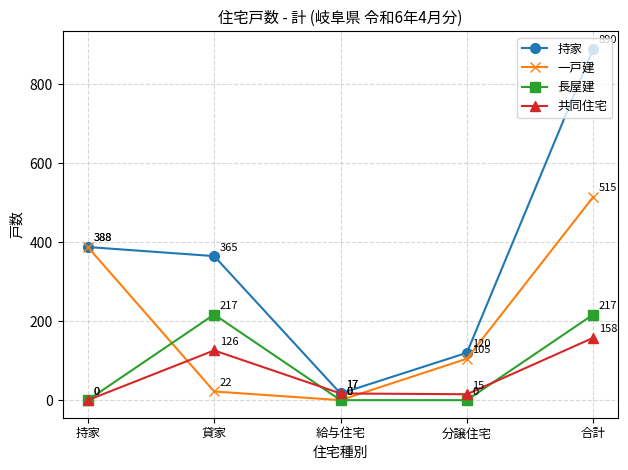

Reading left to right, list all the values displayed in this chart.

持家: 388	365	17	120	890
一戸建: 388	22	0	105	515
長屋建: 0	217	0	0	217
共同住宅: 0	126	17	15	158